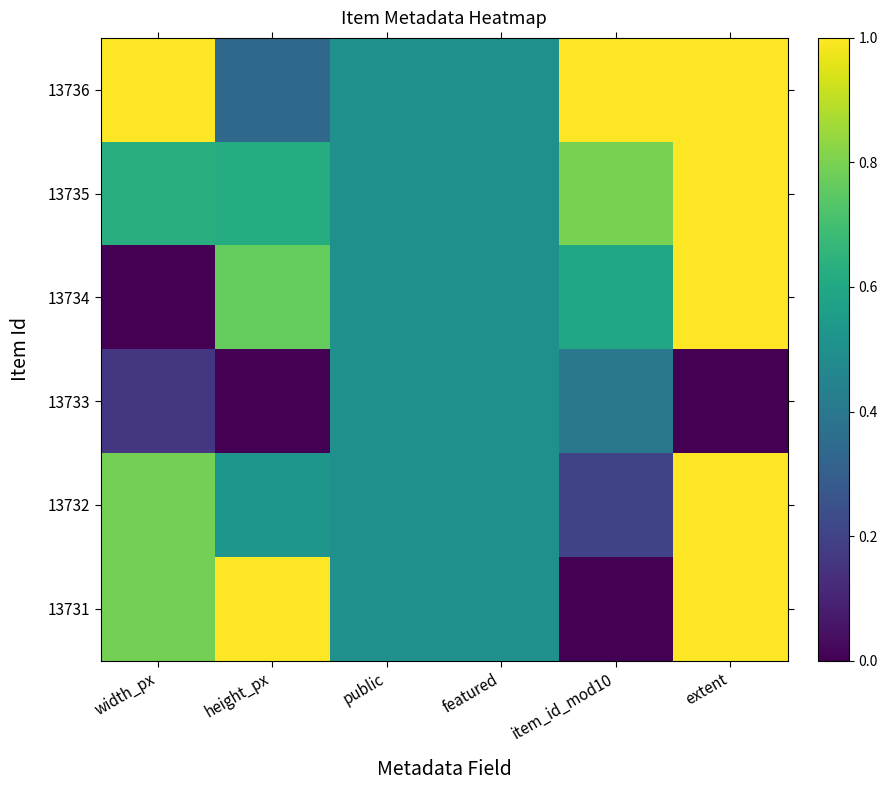

Reading left to right, list all the values displayed in this chart.

13736: width_px=1.0	height_px=0.3	public=0.5	featured=0.5	item_id_mod10=1.0	extent=1.0
13735: width_px=0.6	height_px=0.6	public=0.5	featured=0.5	item_id_mod10=0.8	extent=1.0
13734: width_px=0.0	height_px=0.8	public=0.5	featured=0.5	item_id_mod10=0.6	extent=1.0
13733: width_px=0.2	height_px=0.0	public=0.5	featured=0.5	item_id_mod10=0.4	extent=0.0
13732: width_px=0.8	height_px=0.5	public=0.5	featured=0.5	item_id_mod10=0.2	extent=1.0
13731: width_px=0.8	height_px=1.0	public=0.5	featured=0.5	item_id_mod10=0.0	extent=1.0